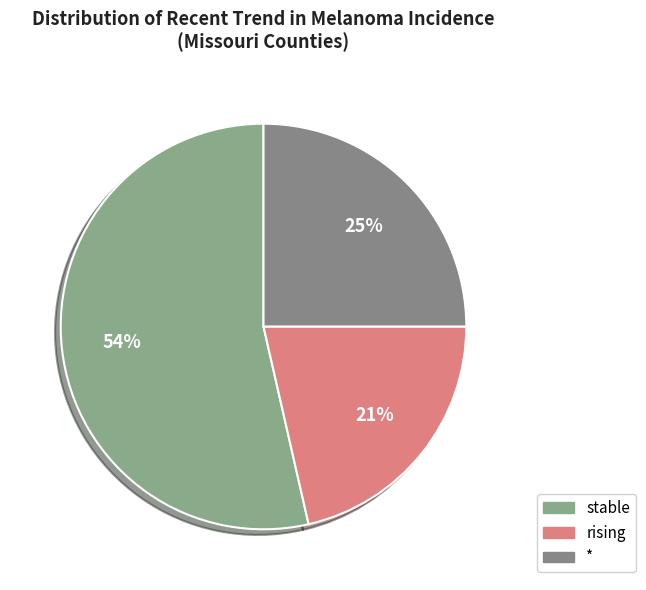

Count the number of slices in the pie.

3